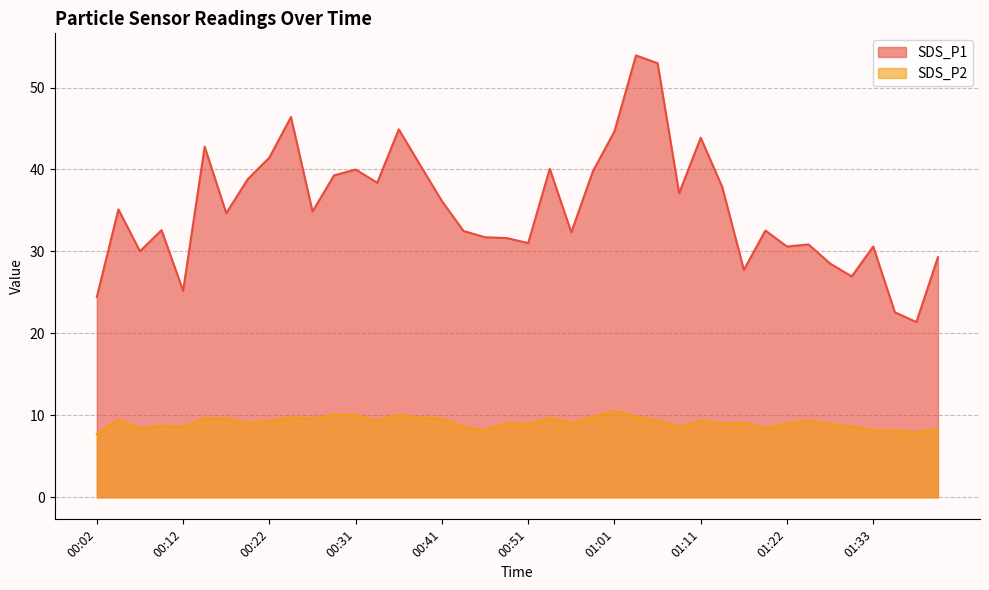

Which label corresponds to the largest value in the chart?

01:04